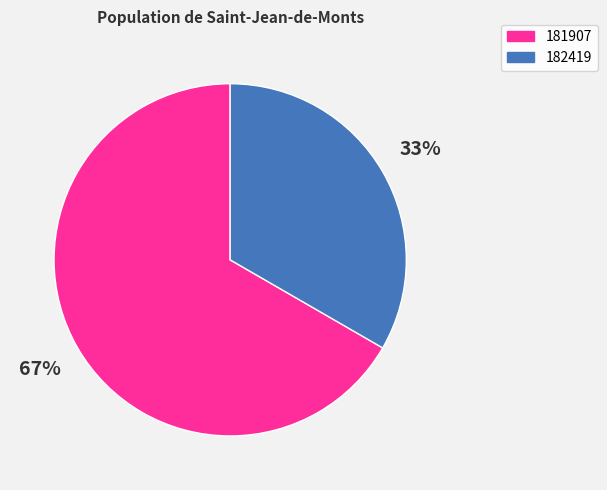

The 181907 slice represents 67% of the pie. True or false?

True